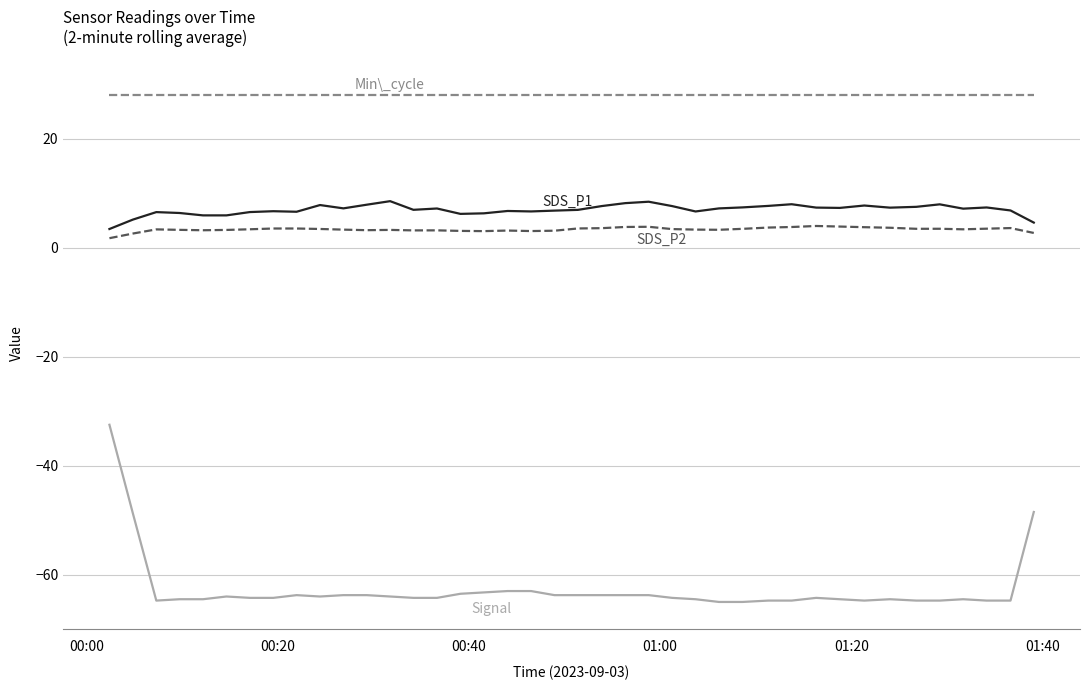

What is the maximum value shown in the chart?

28.0